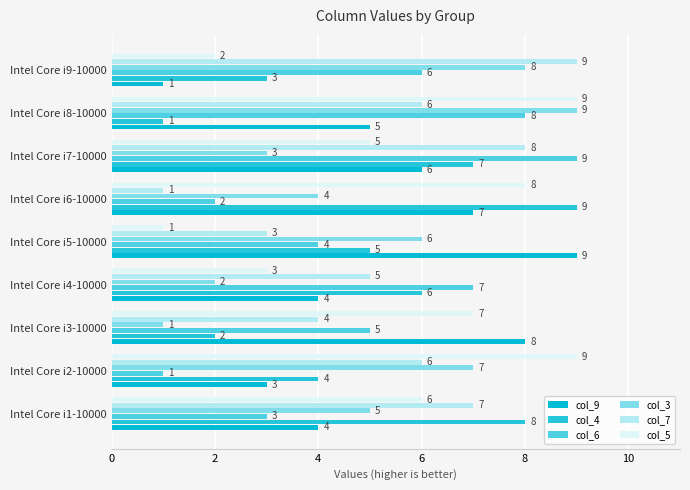

Where is col_6 nearest to the value 5?

Intel Core i3-10000